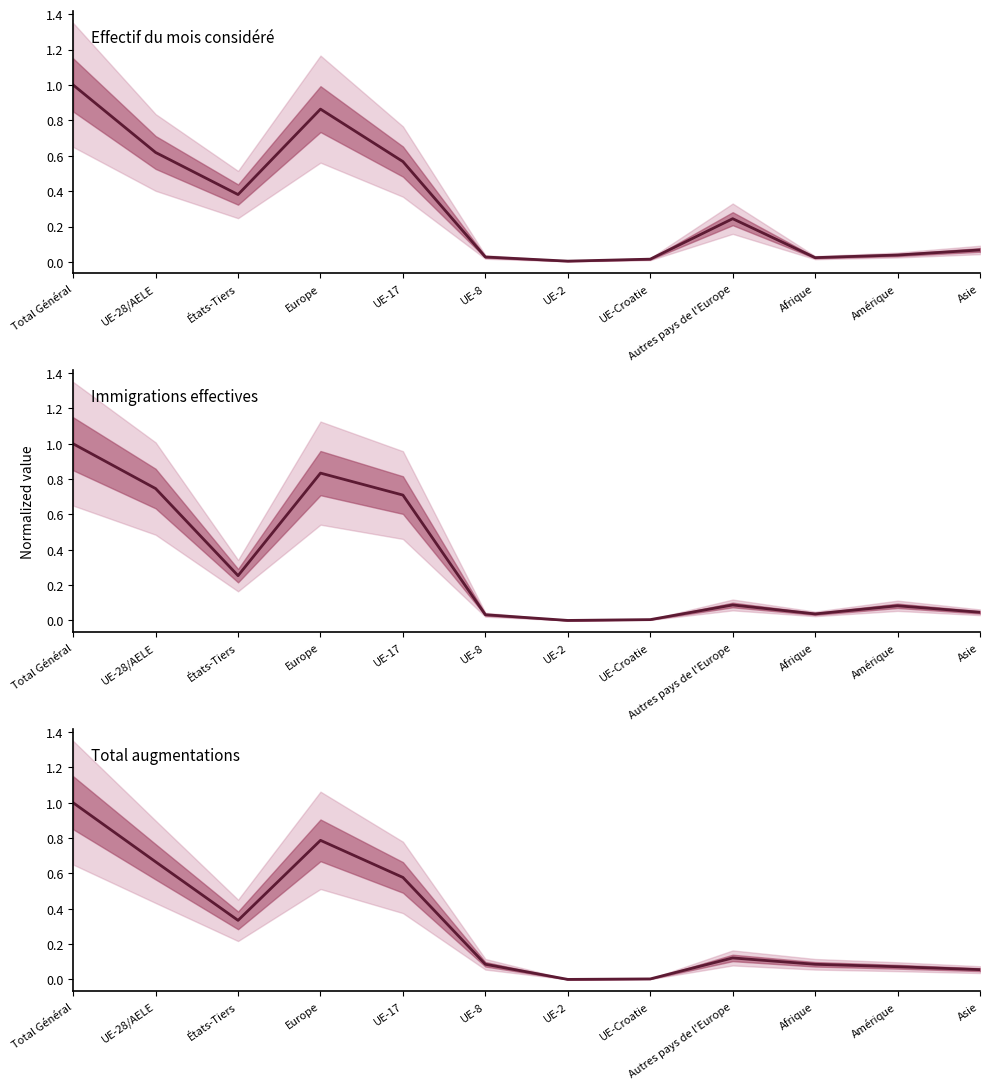

At which category does the chart reach its minimum across all series?

UE-2